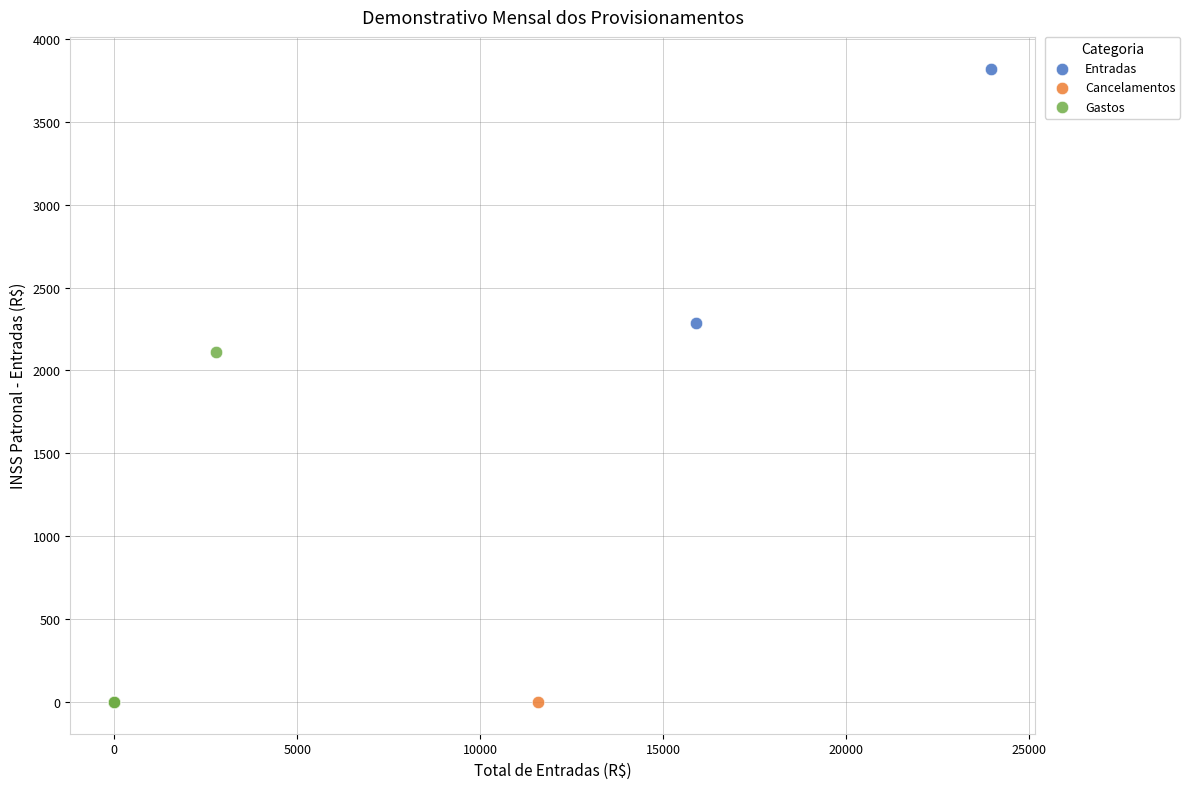

Which series reaches the maximum Y coordinate?

Entradas